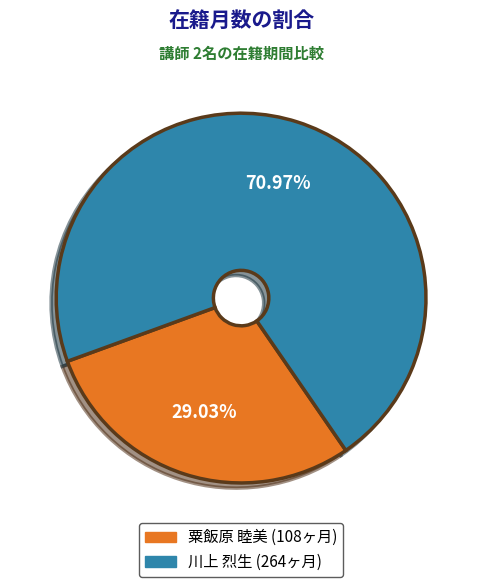

Which has a higher value, 粟飯原 睦美 or 川上 烈生?

川上 烈生